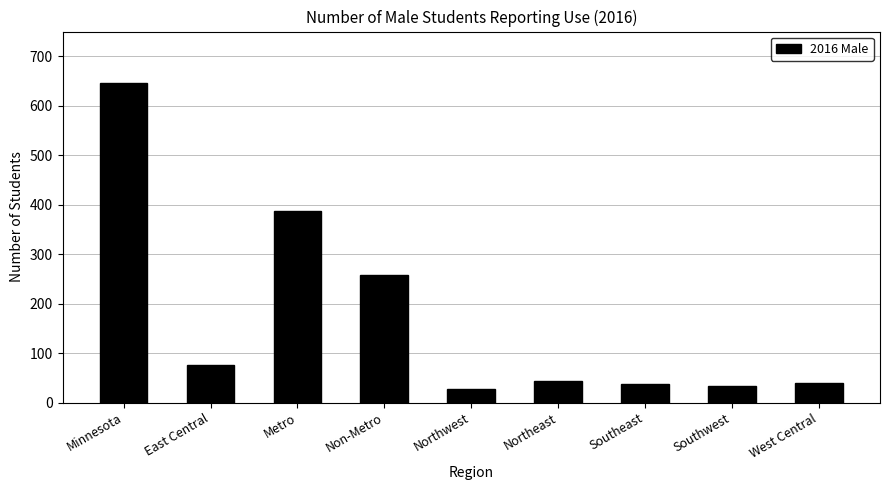

Are the bars horizontal?

No